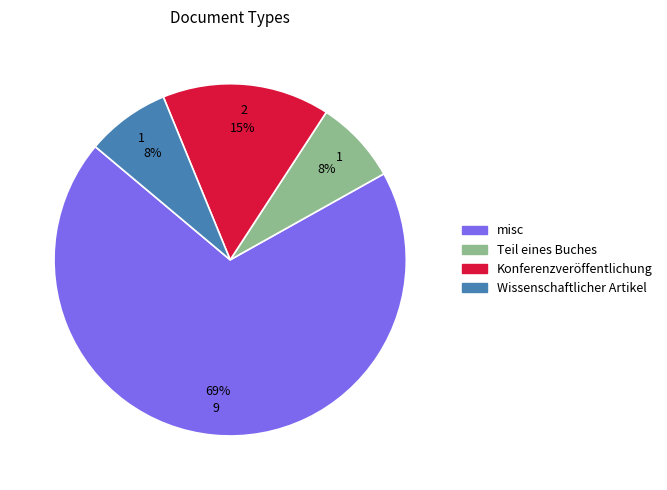

How many slices are in this pie chart?

4